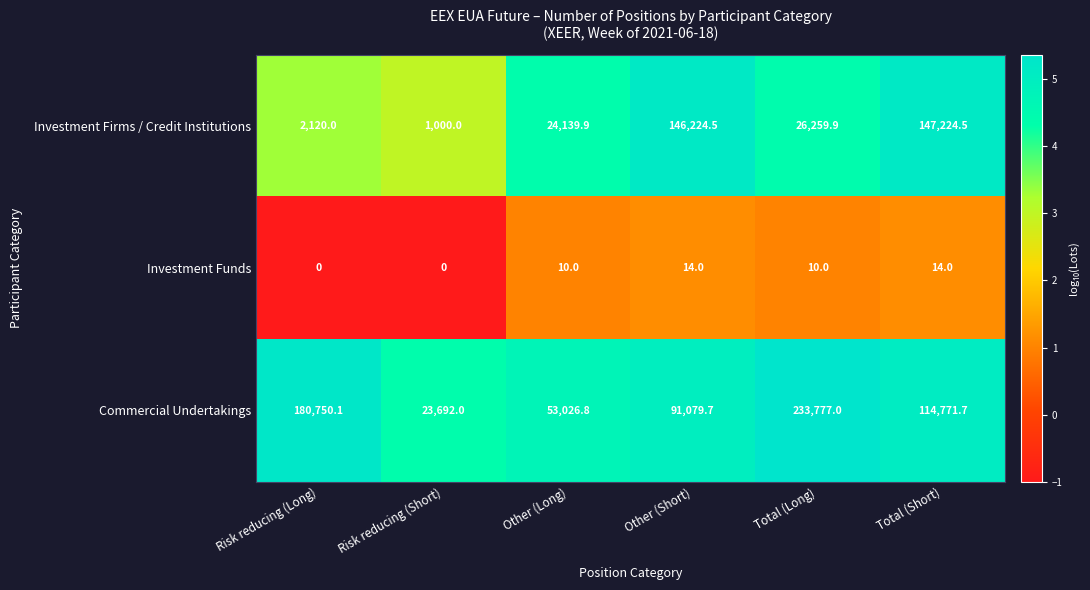

Reading right to left, extract all data points from this chart.

Investment Firms / Credit Institutions: Total (Short)=147224.5	Total (Long)=26259.9	Other (Short)=146224.5	Other (Long)=24139.9	Risk reducing (Short)=1000.0	Risk reducing (Long)=2120.0
Investment Funds: Total (Short)=14.0	Total (Long)=10.0	Other (Short)=14.0	Other (Long)=10.0	Risk reducing (Short)=0.0	Risk reducing (Long)=0.0
Commercial Undertakings: Total (Short)=114771.7	Total (Long)=233777.0	Other (Short)=91079.7	Other (Long)=53026.8	Risk reducing (Short)=23692.0	Risk reducing (Long)=180750.1